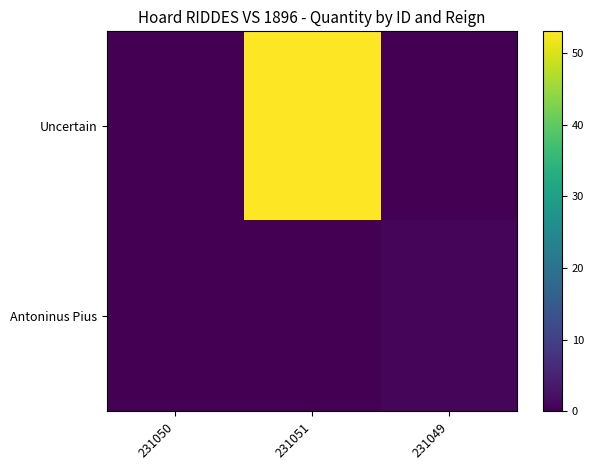

Reading left to right, extract all data points from this chart.

Uncertain: 231050=0	231051=53	231049=0
Antoninus Pius: 231050=0	231051=0	231049=1